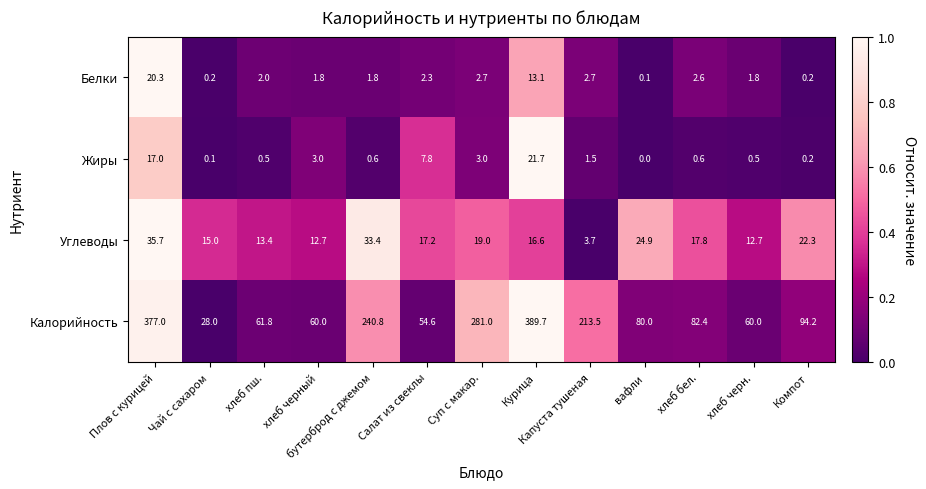

What is the approximate value of Жиры at хлеб бел.?

0.6